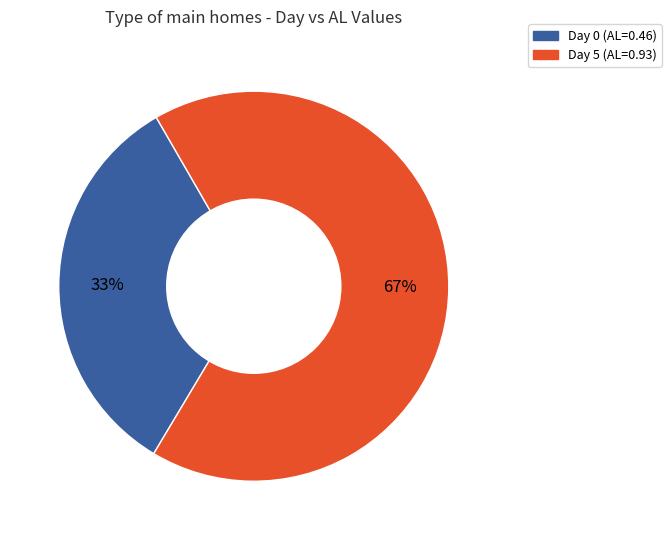

To the nearest percent, what is the average slice percentage?

50%